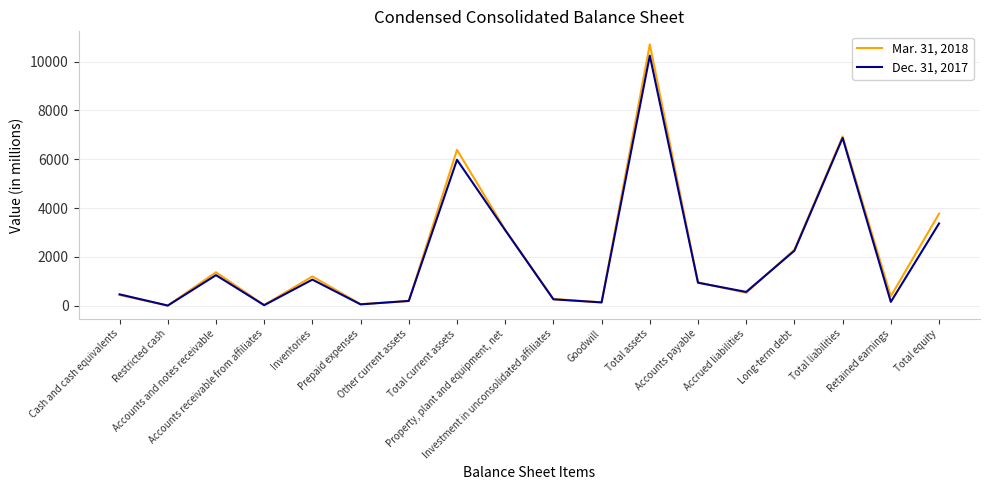

What is the greatest value displayed?

10703